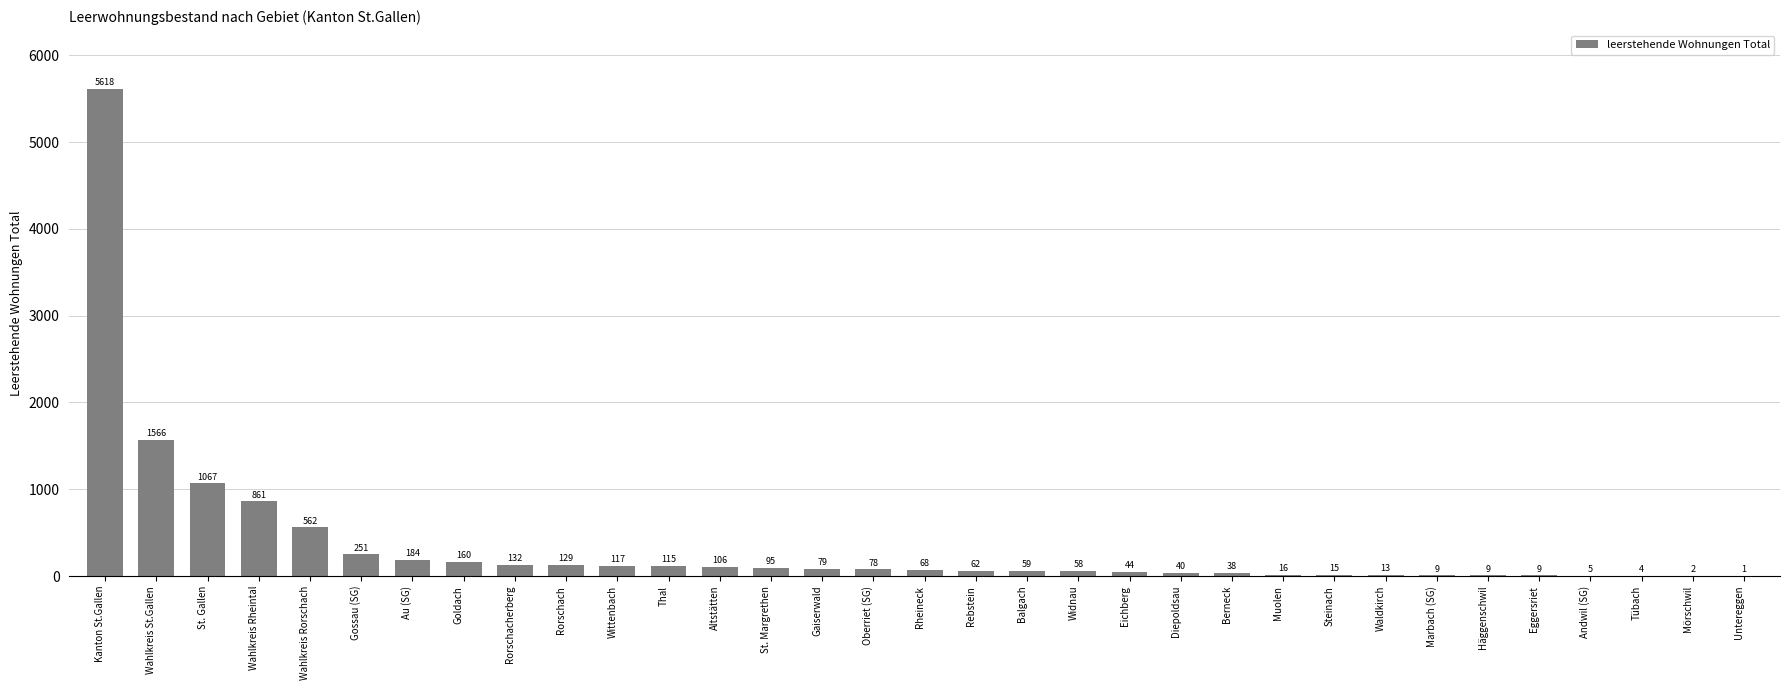

What is the change in value from Wahlkreis Rorschach to Marbach (SG)?

-553